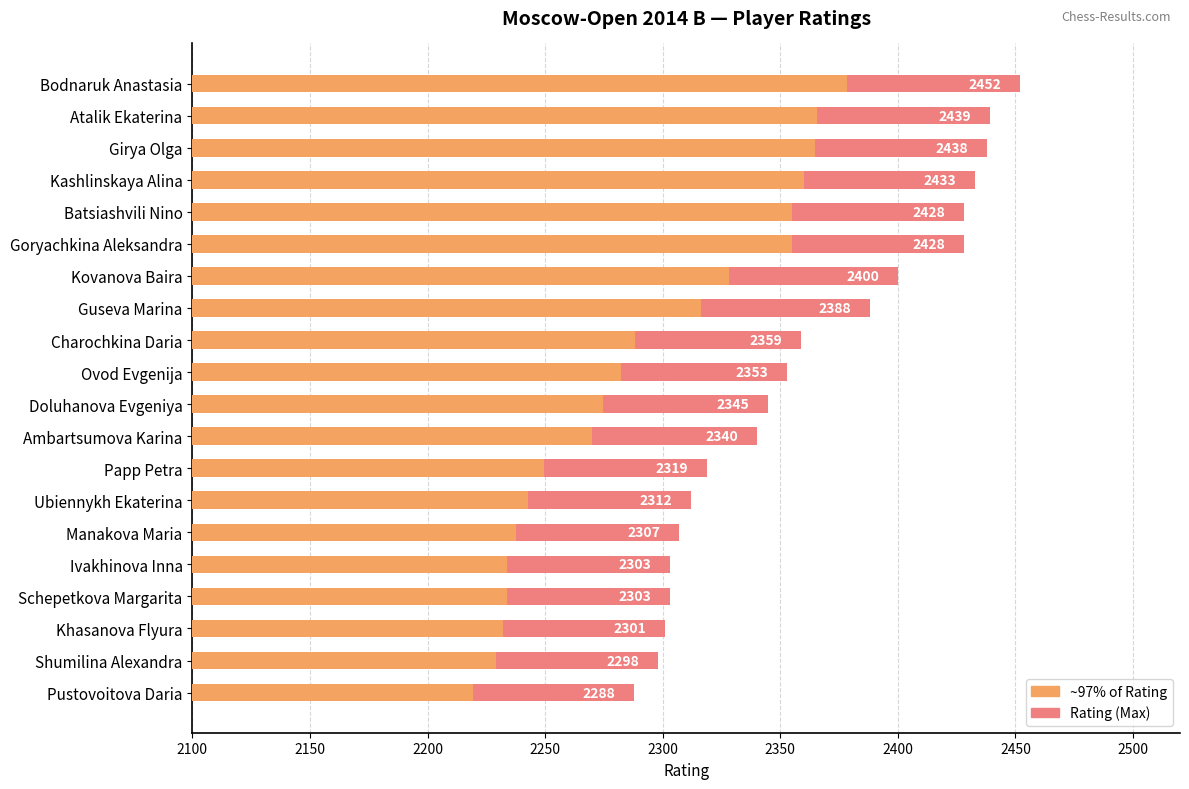

Between Papp Petra and Ubiennykh Ekaterina, which series saw the biggest shift?

Rating